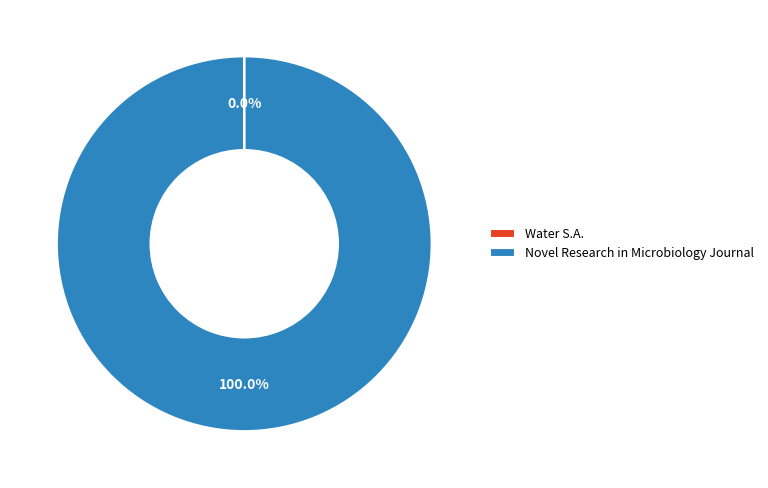

What percentage is the Novel Research in Microbiology Journal slice, to the nearest percent?

100%